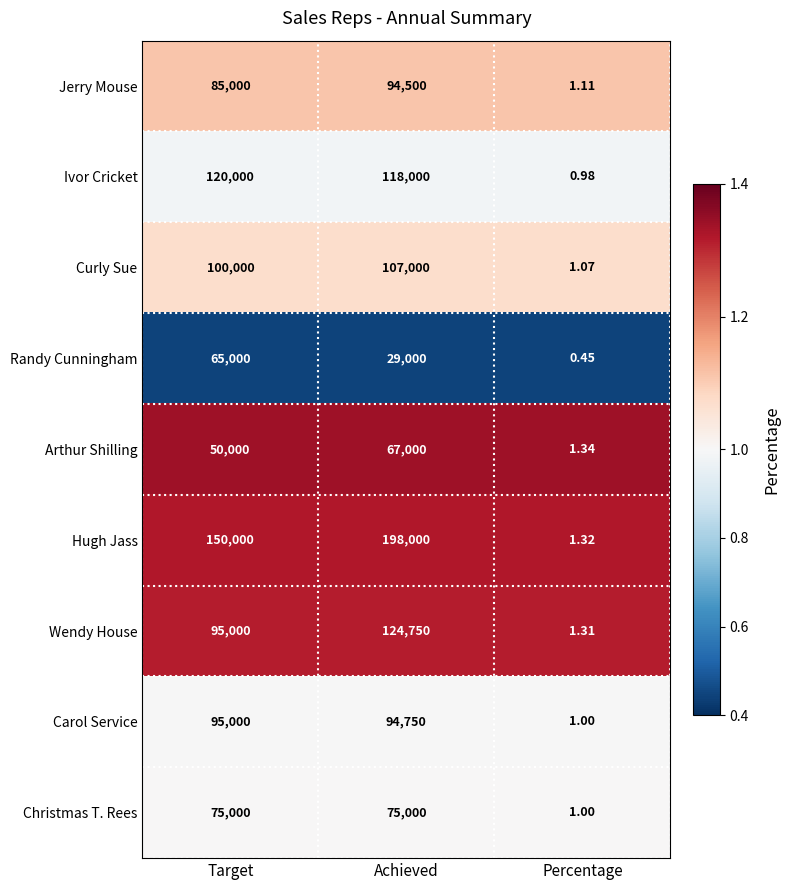

Which category has the highest value across all series?

Achieved